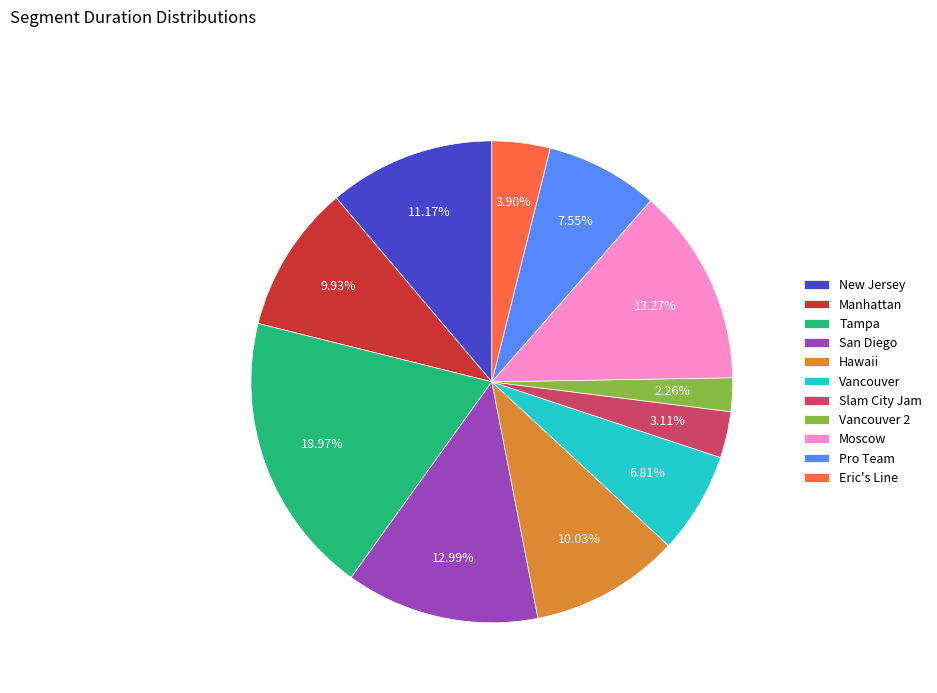

Which has a higher value, Moscow or Eric's Line?

Moscow